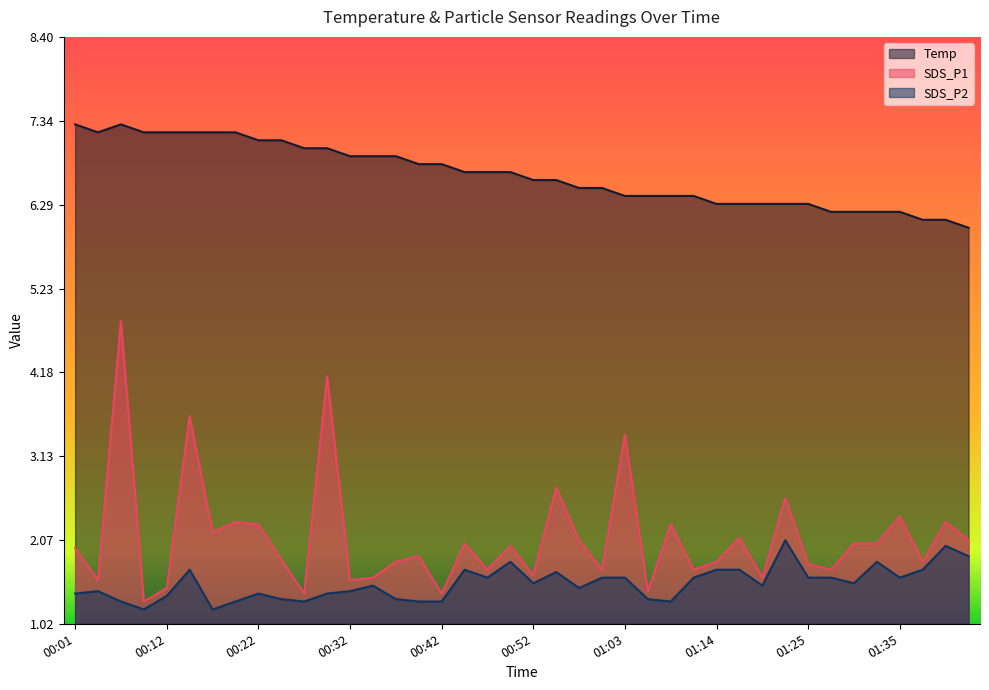

What is the label of the 30th point from the left?

01:16